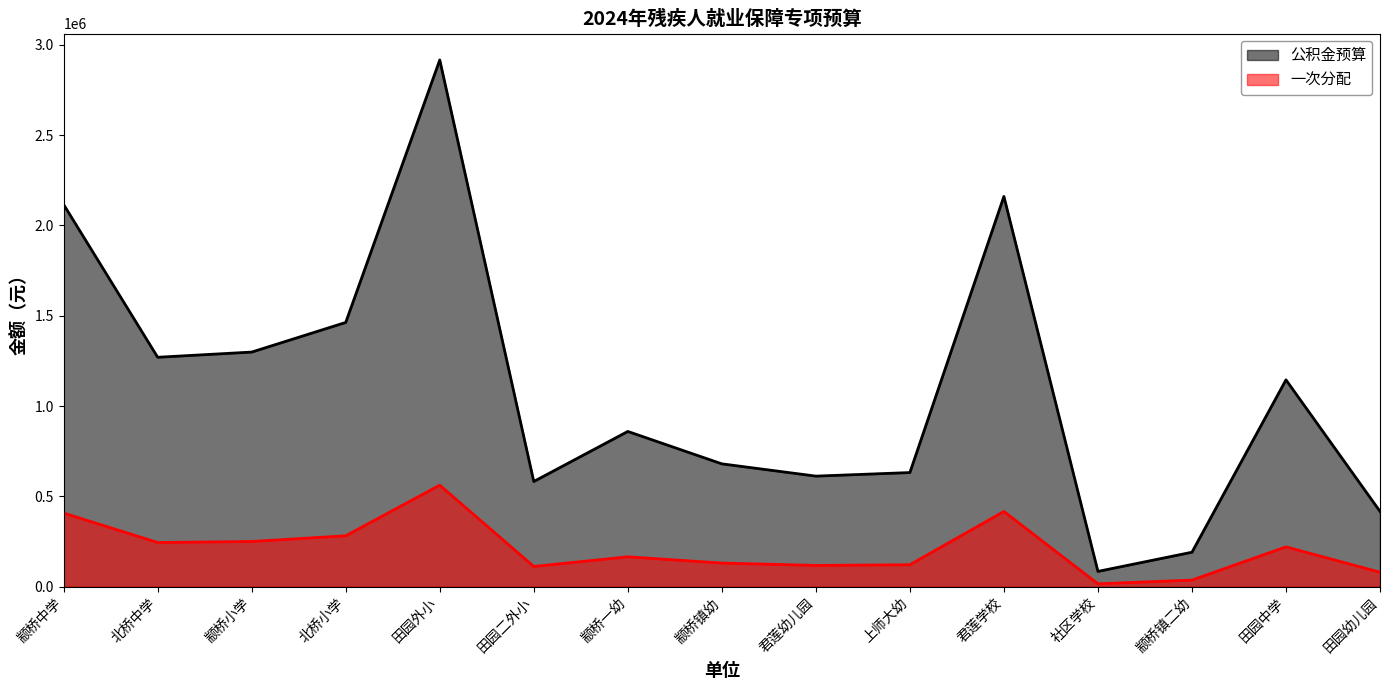

The value of 一次分配 at 颛桥镇幼 is 131190.7. True or false?

True